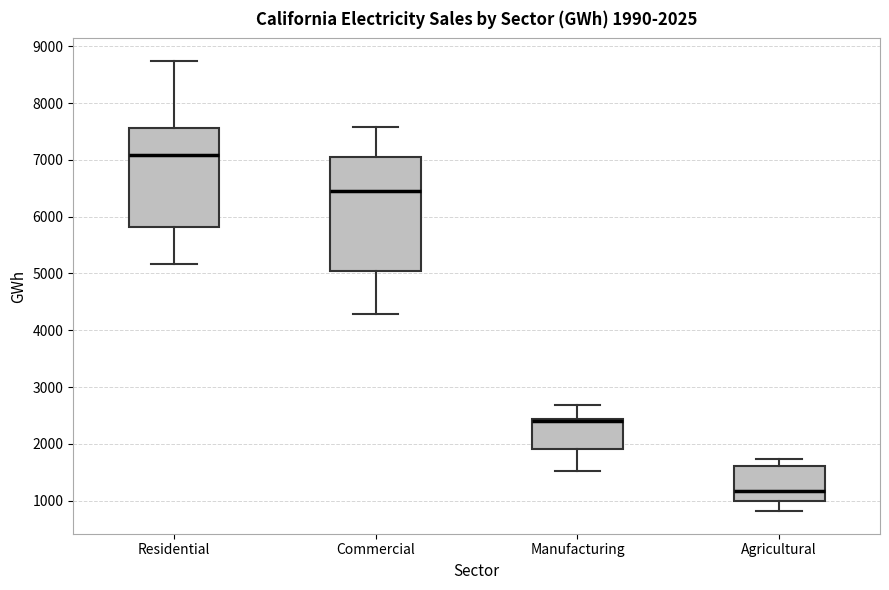

Comparing the boxes themselves (not the whiskers), which one is the tallest?

Commercial